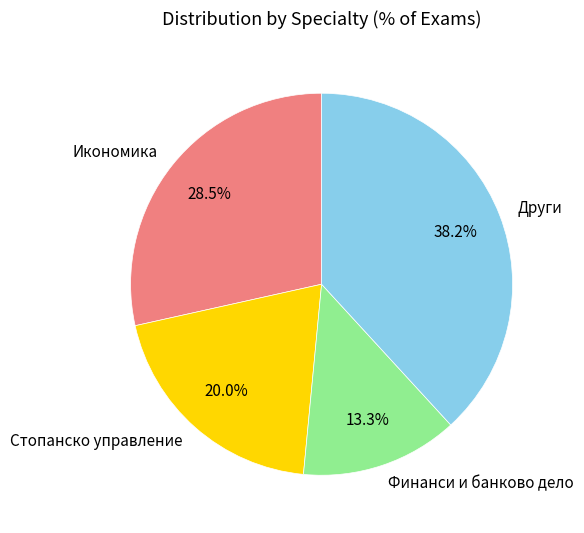

How many segments does this pie chart have?

4